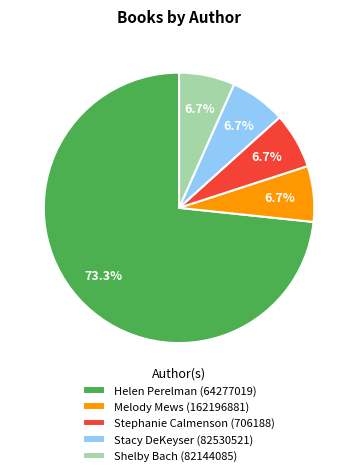

To the nearest percent, what is the combined percentage of Helen Perelman (64277019) and Shelby Bach (82144085)?

80%